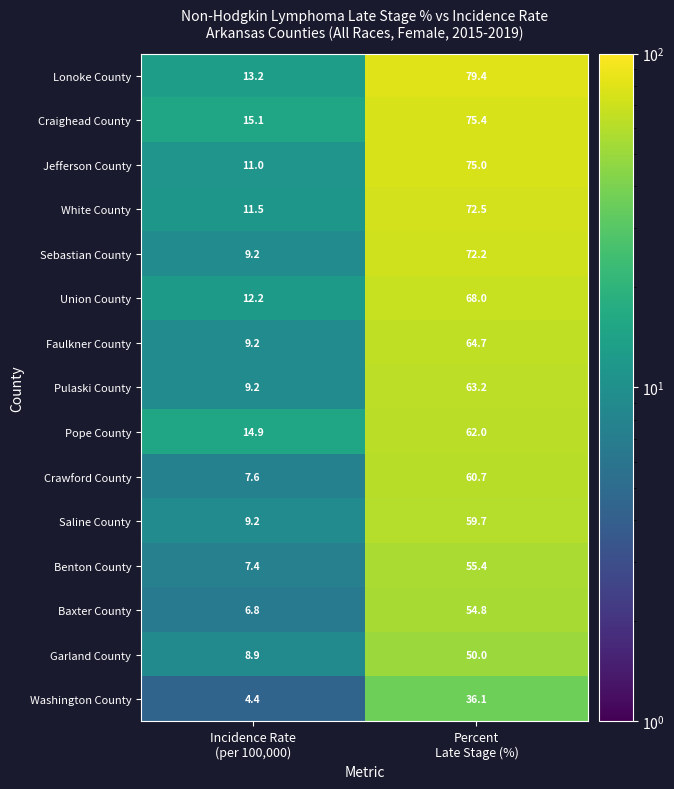

What is the difference between the maximum and minimum values in the Jefferson County series?

64.0